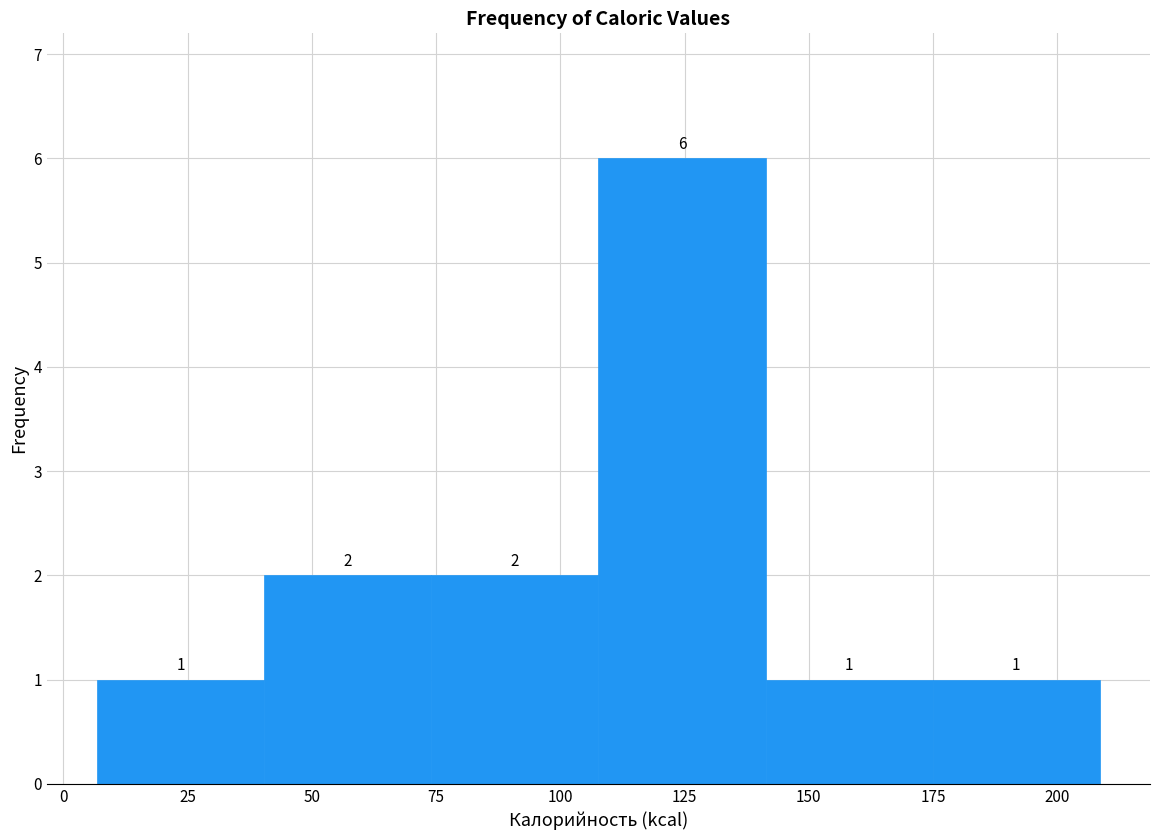

Reading left to right, list every bar in this chart as the range it spans on the x-axis followed by its height. The bar edges are not printed on the chart, so give them approximately, as read against the axis.

5 to 40: 1
40 to 75: 2
75 to 110: 2
110 to 140: 6
140 to 175: 1
175 to 210: 1